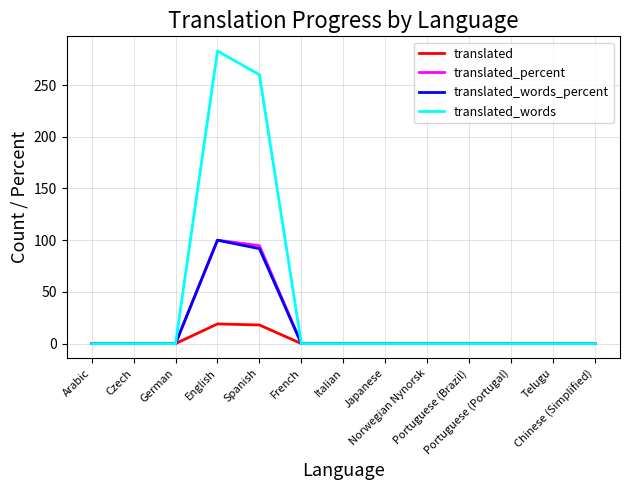

What is the maximum value for translated_percent?

100.0